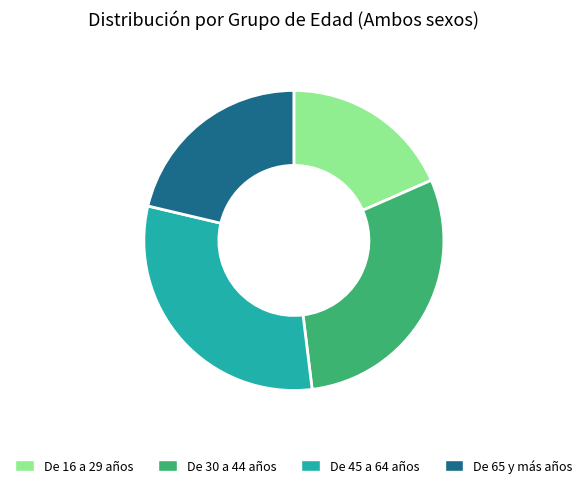

Which slice is the smallest?

De 16 a 29 años